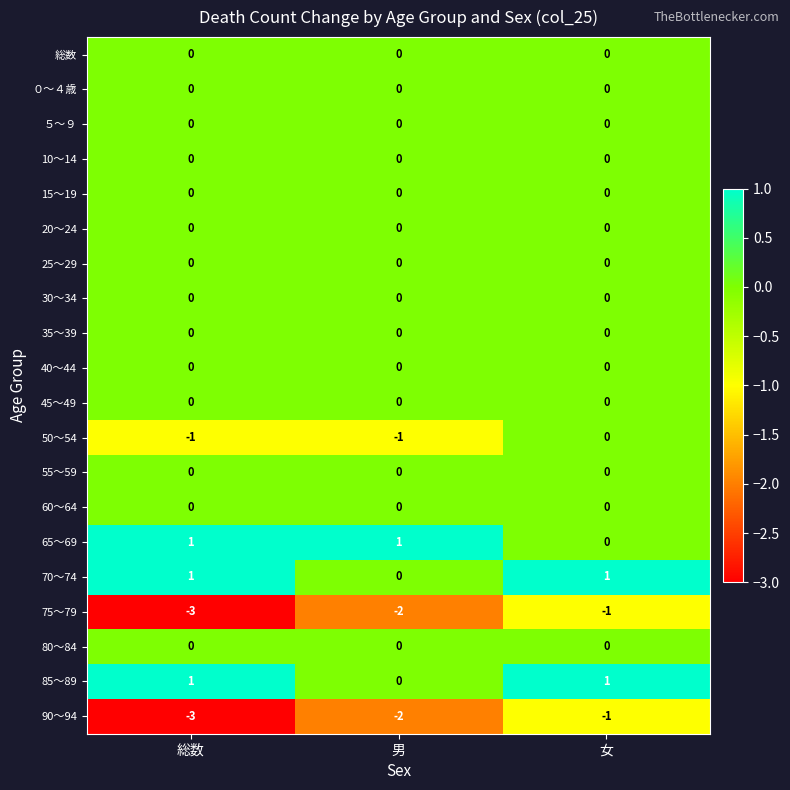

The value of 85～89 at 女 is 0. True or false?

False